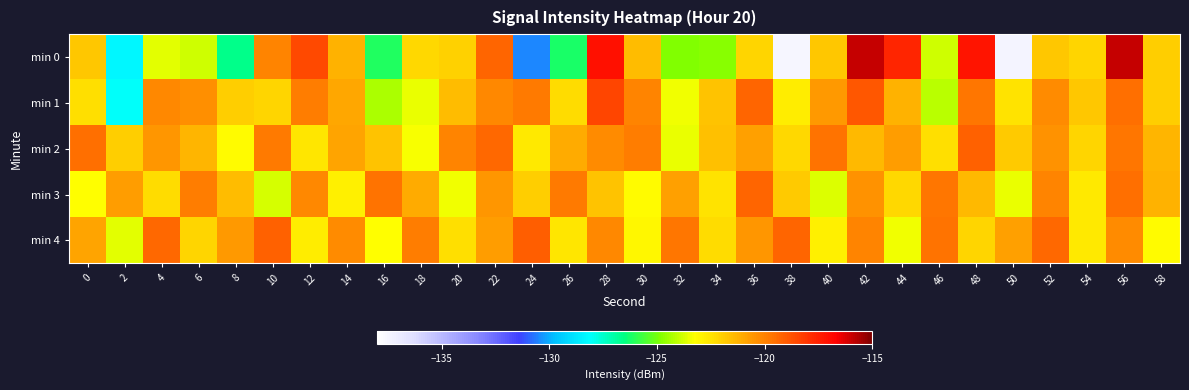

What is the spread (max minus min) of values at 14?

2.6